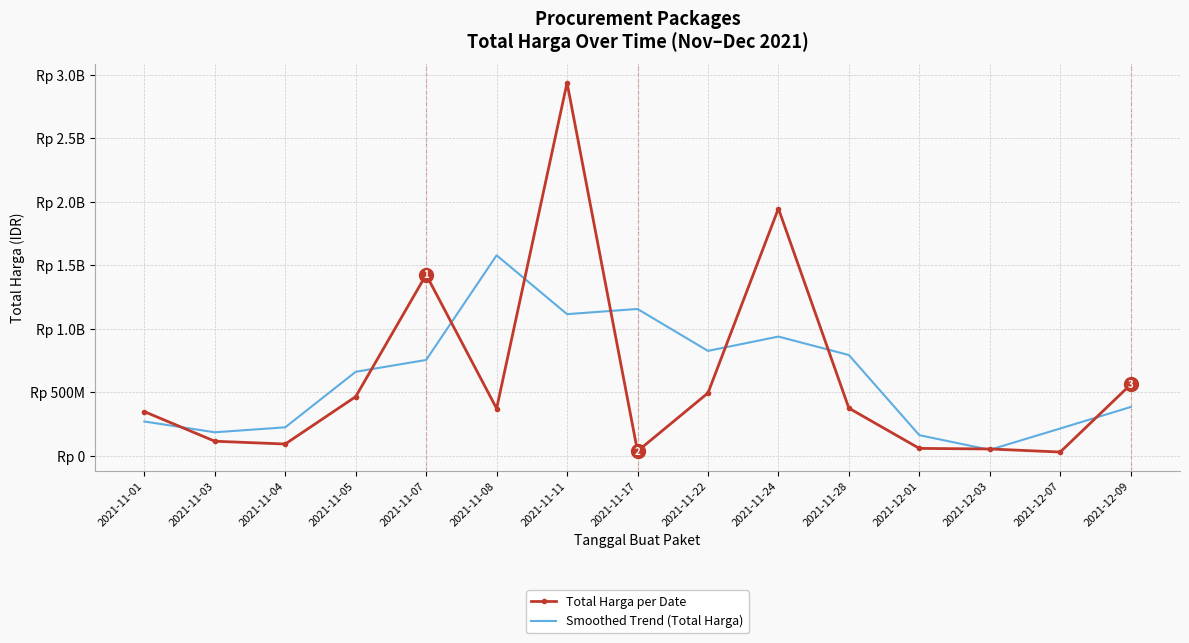

Is the value of Total Harga per Date at 2021-11-01 greater than the value of Smoothed Trend (Total Harga) at 2021-12-01?

Yes